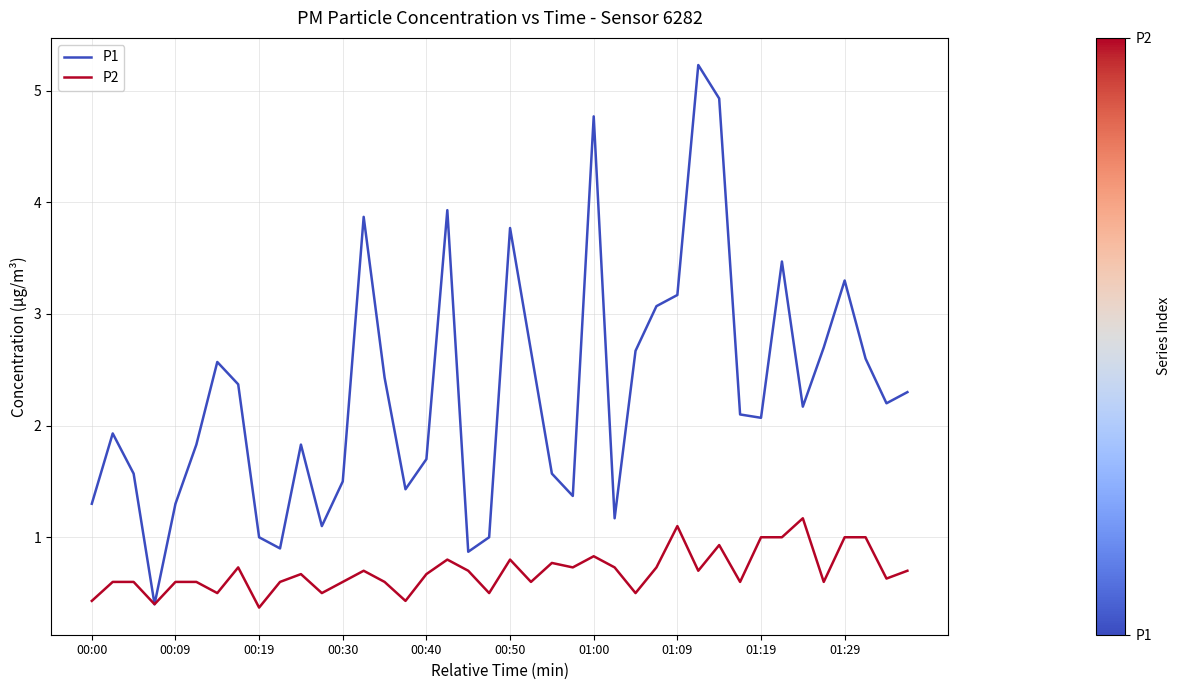

What is the minimum value shown in the chart?

0.4